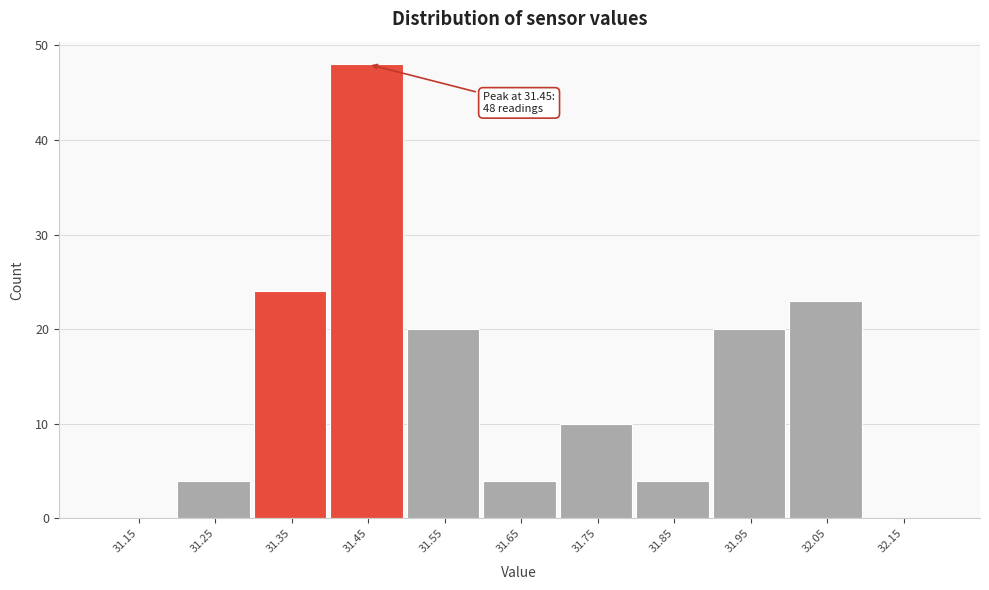

Which range on the x-axis has the tallest bar?

31.4 to 31.5